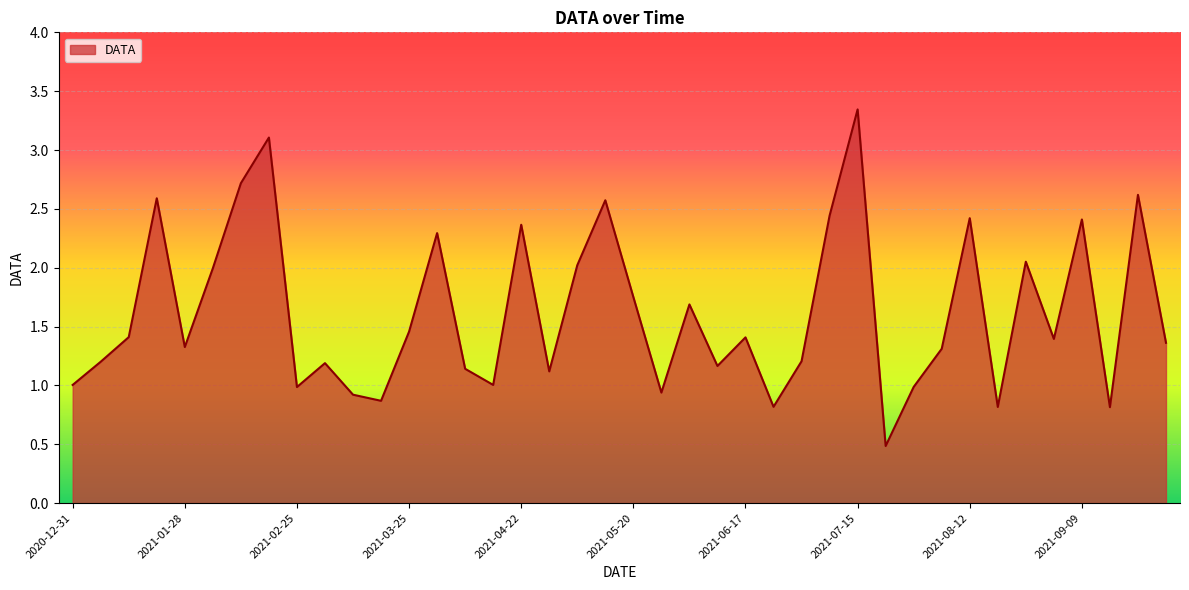

How many interior local valleys (lower than both neighbors) does the data have?

12